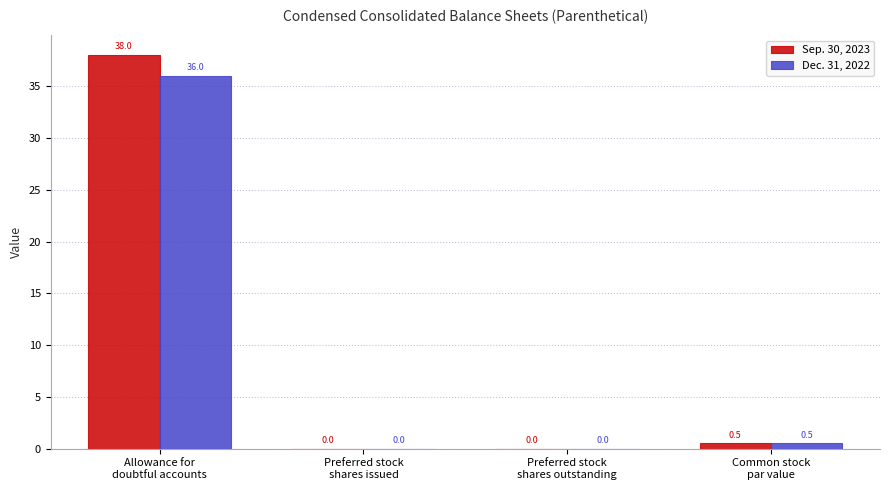

What is the difference between the Dec. 31, 2022 values at Allowance for
doubtful accounts and Preferred stock
shares issued?

36.0